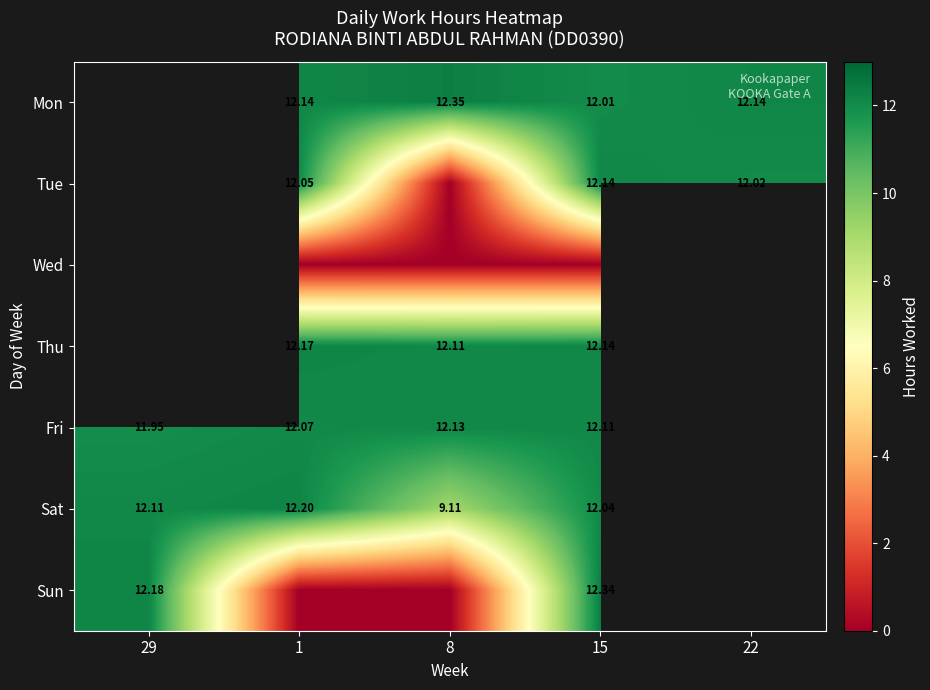

Which label corresponds to the largest value in the chart?

8